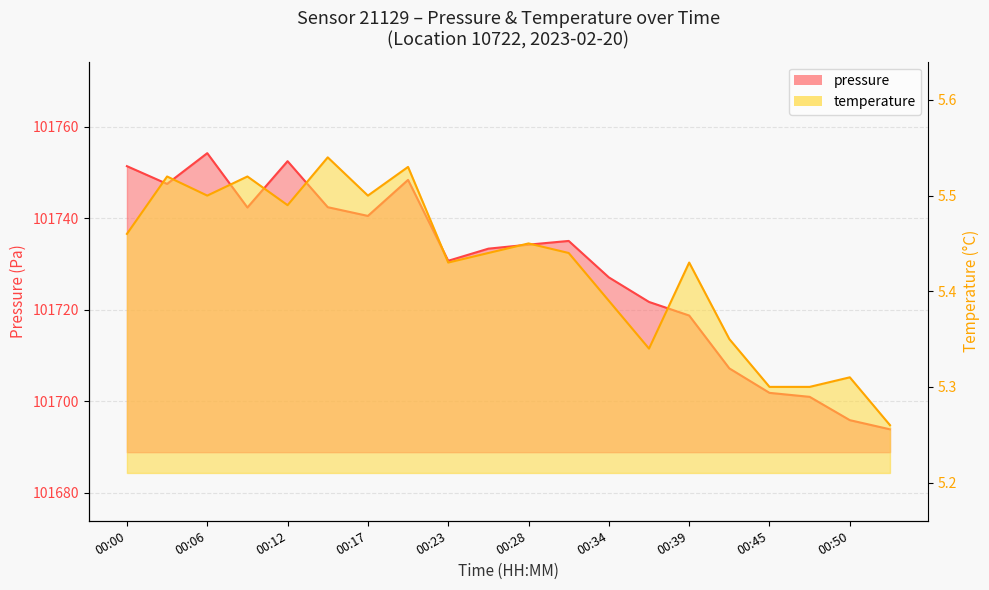

What is the minimum value for temperature?

5.3